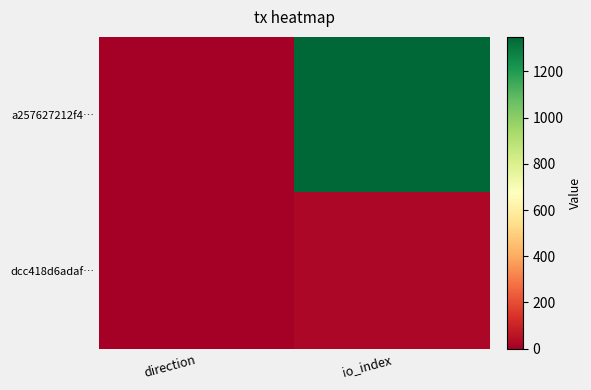

Rank the series by their maximum value, from highest to lowest.

a257627212f4…, dcc418d6adaf…